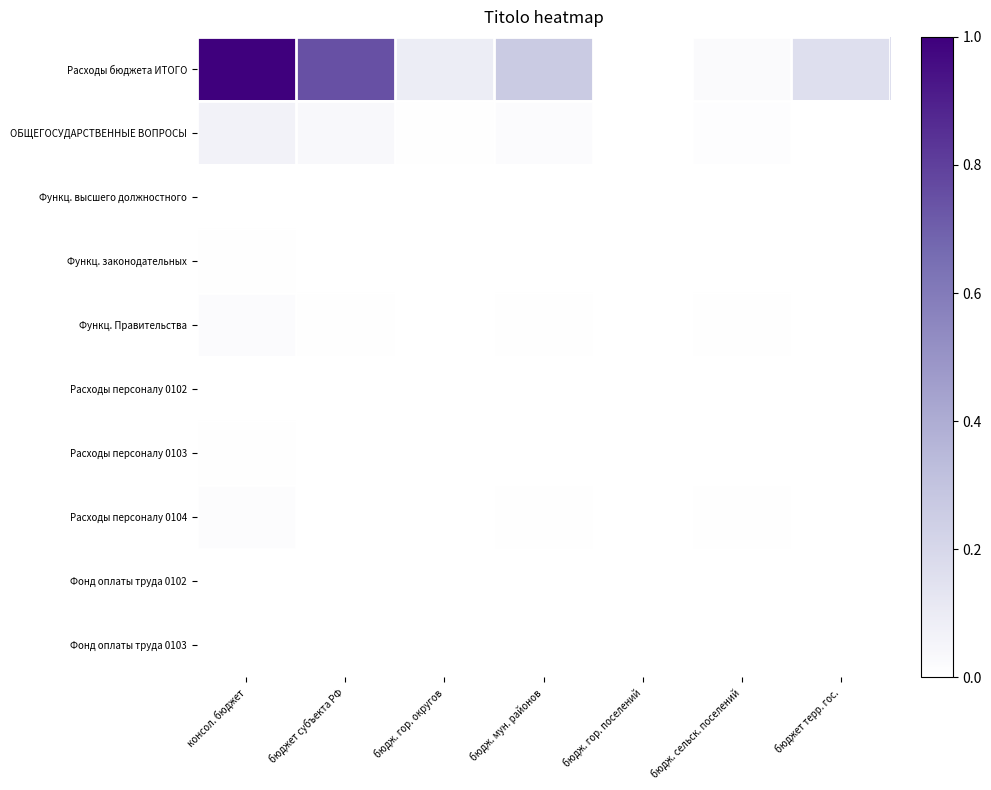

What is the difference between the highest and lowest values at бюджет терр. гос.?

0.2